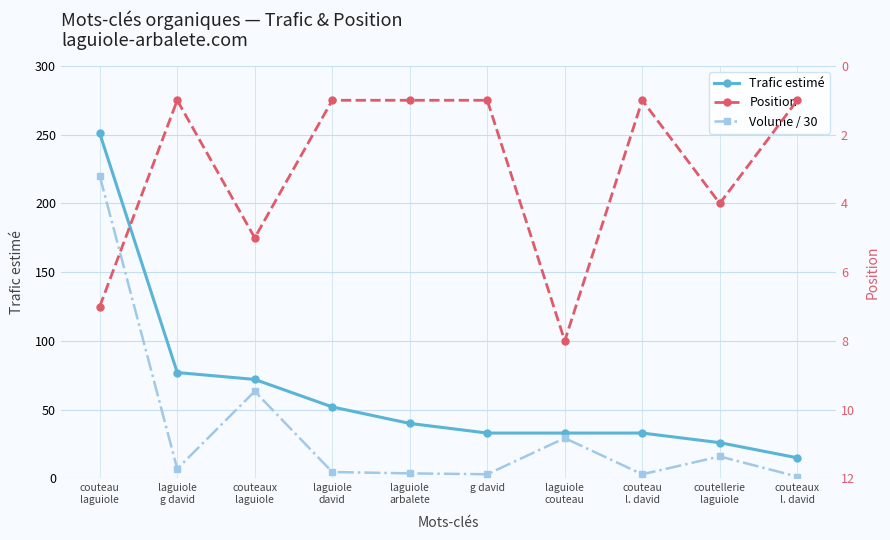

At which label is Position closest to 4?

coutellerie
laguiole